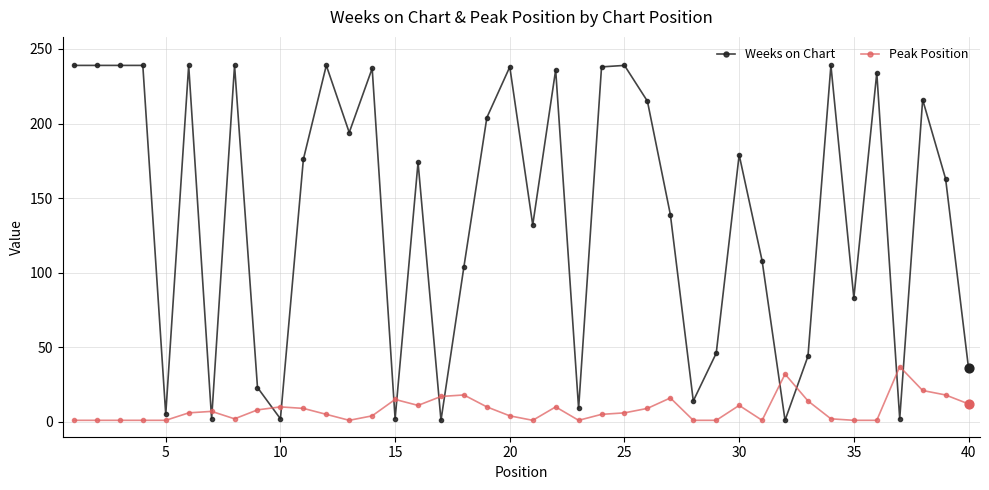

Which series has the widest spread of values?

Weeks on Chart